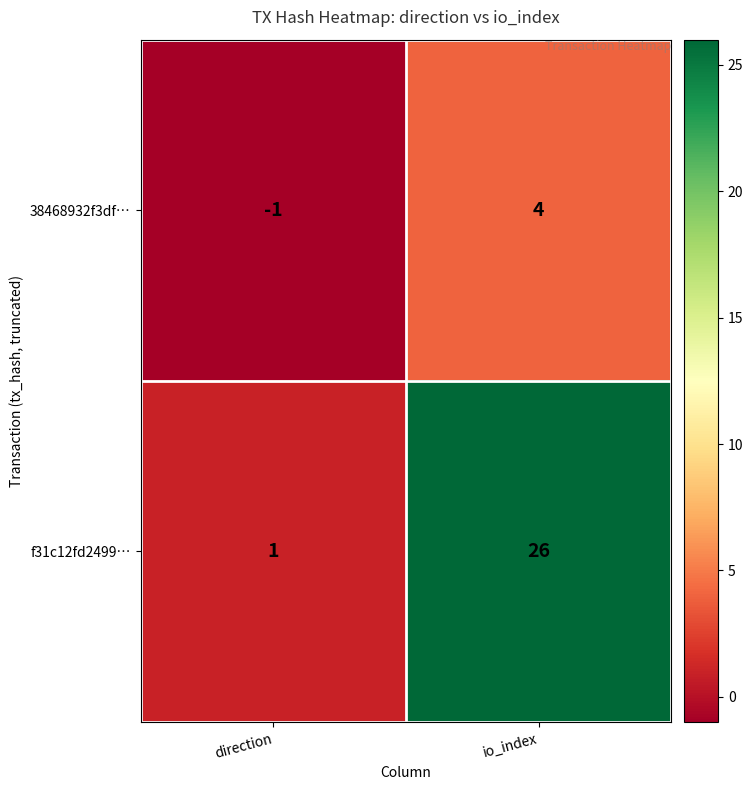

At which category is the sum across all series the highest?

io_index